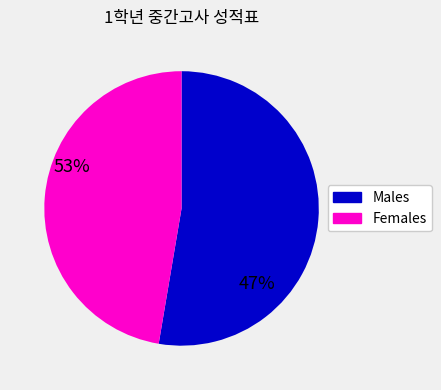

How many slices are in this pie chart?

2